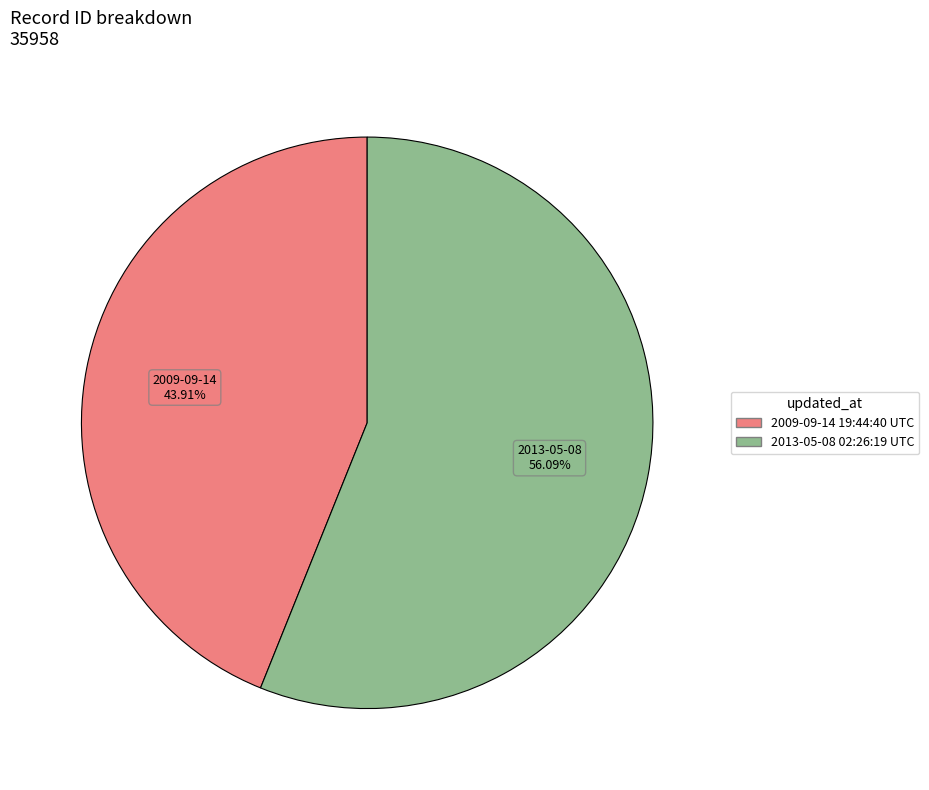

To the nearest percent, what percentage of the pie is 2013-05-08 02:26:19 UTC?

56%